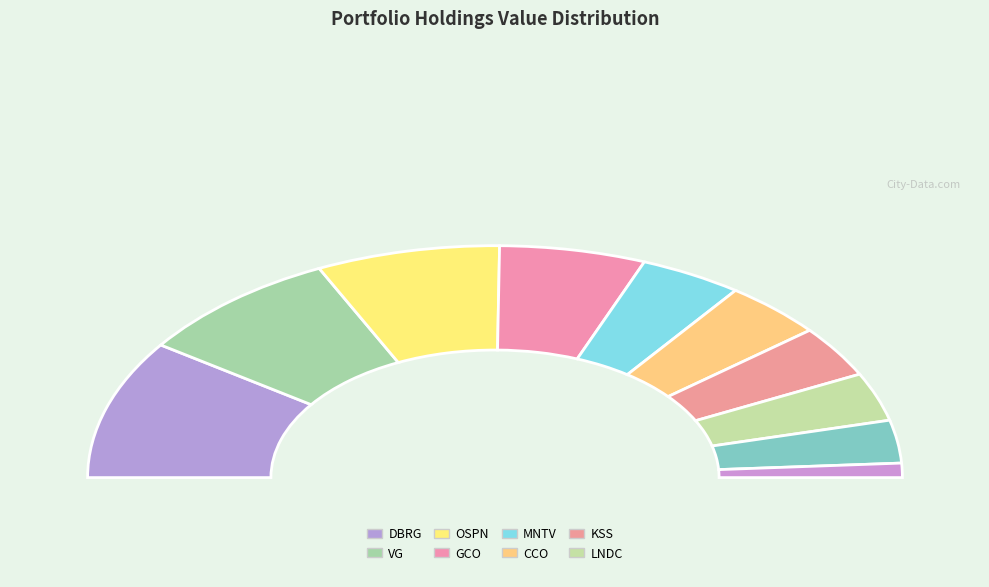

Is there any slice that represents more than half of the pie?

No